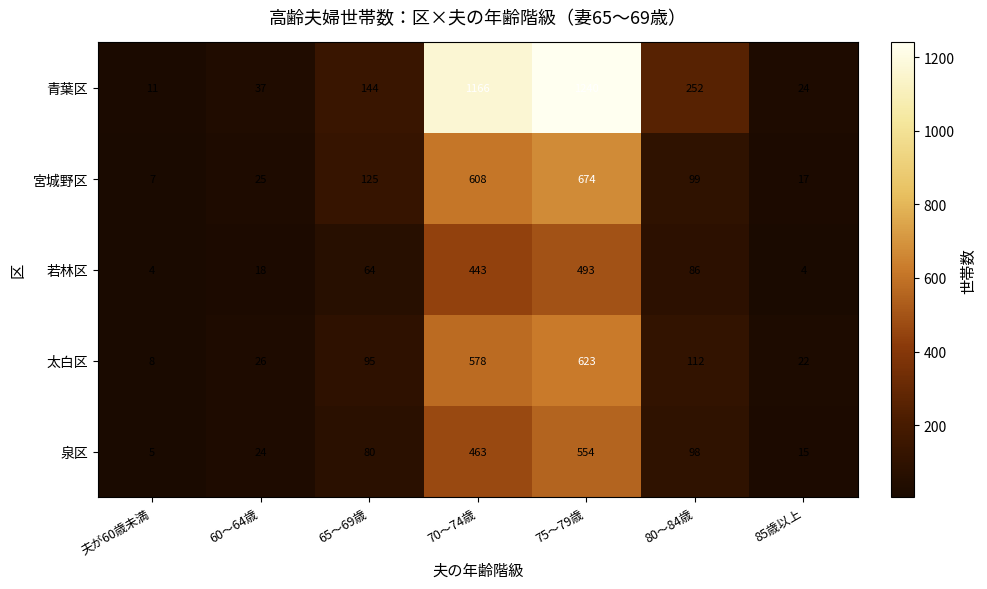

At 80～84歳, list the series in order from smallest to largest.

若林区, 泉区, 宮城野区, 太白区, 青葉区